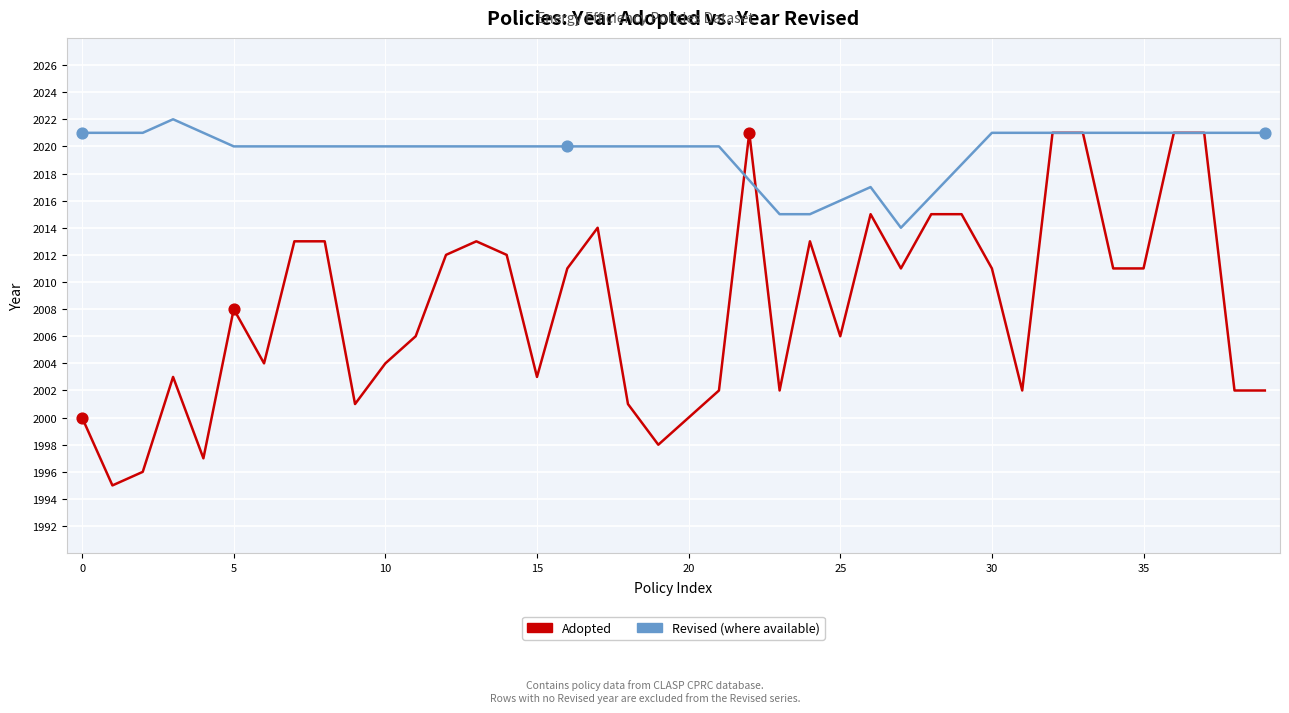

Which has a higher value, 29 or 25?

29